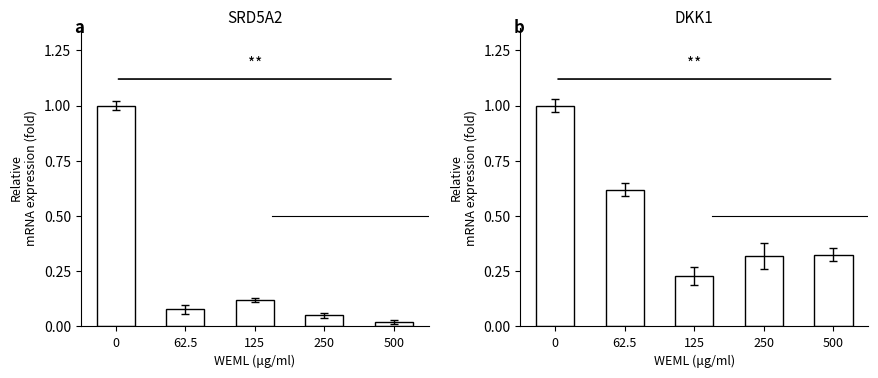

Reading left to right, what are all the values shown in this chart?

市町村内総生産: 0=1.0	62.5=0.1	125=0.1	250=0.1	500=0.0
１農林水産業: 0=1.0	62.5=0.6	125=0.2	250=0.3	500=0.3